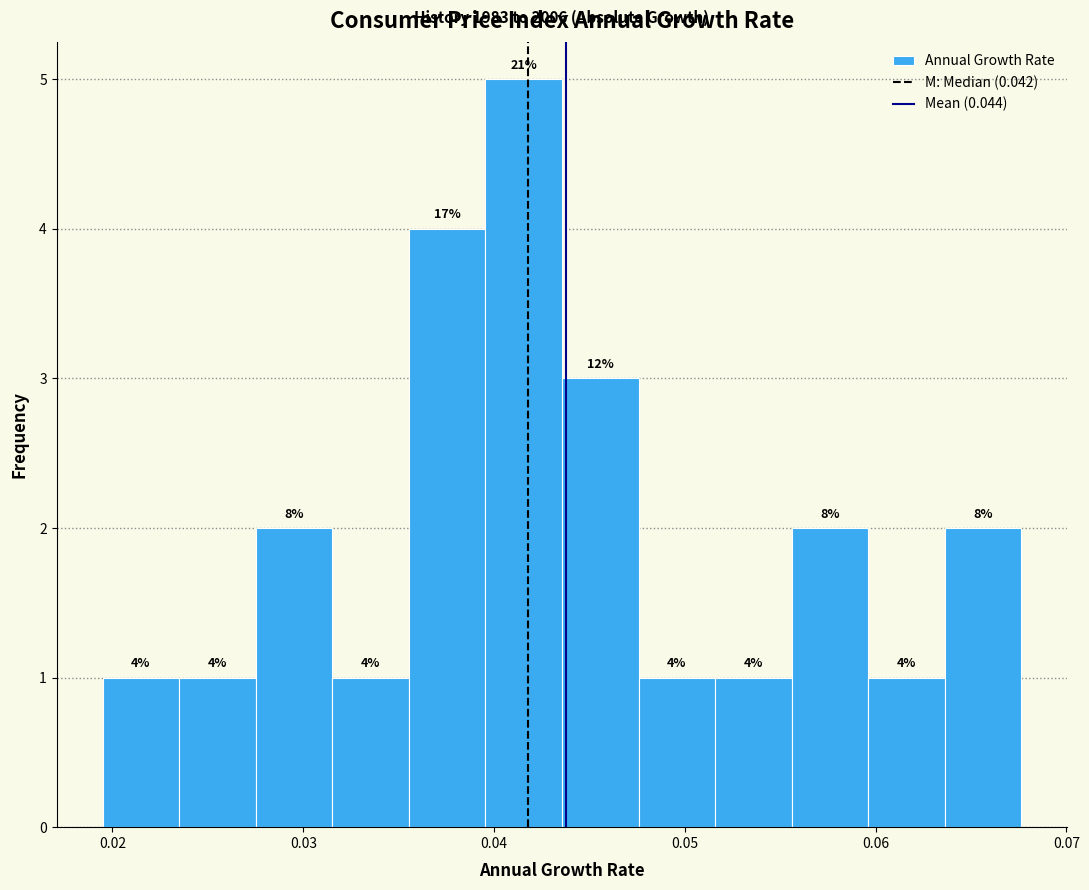

Which range on the x-axis has the tallest bar?

0.040 to 0.044